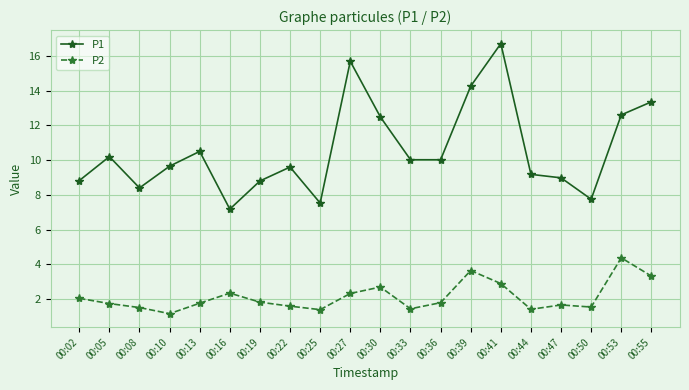

Rank the series at 00:13 from lowest to highest value.

P2, P1